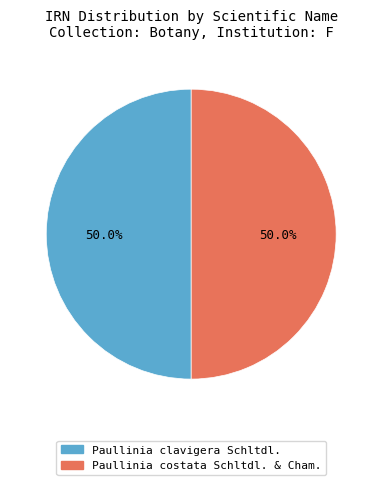

Approximately how many times larger is the value at Paullinia costata Schltdl. & Cham. compared to Paullinia clavigera Schltdl.?

1.0